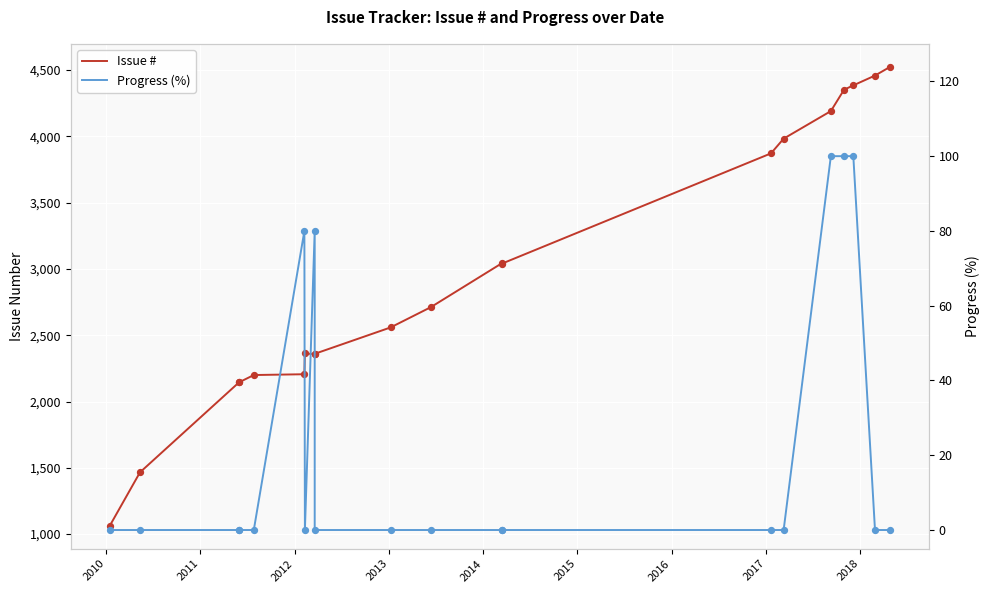

At how many categories does at least one series exceed 4047?

5